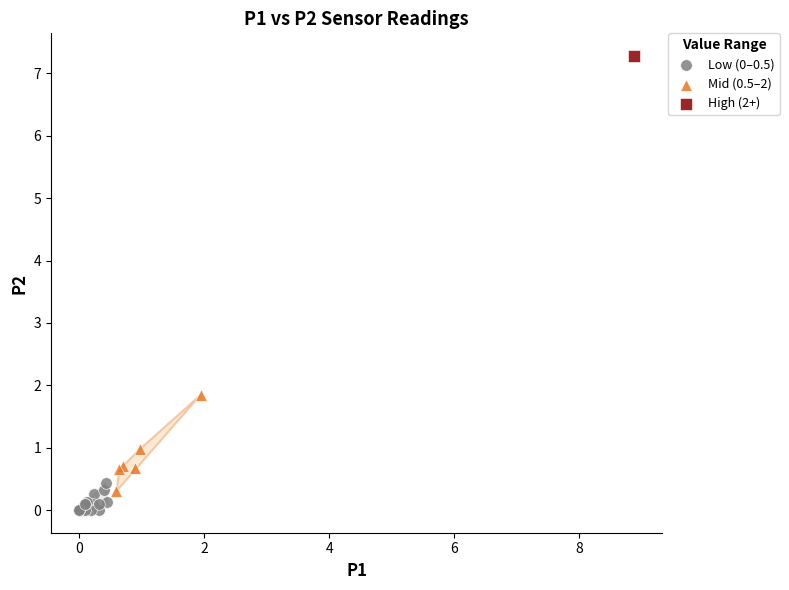

What are all the series names shown in the legend?

Low (0–0.5), Mid (0.5–2), High (2+)